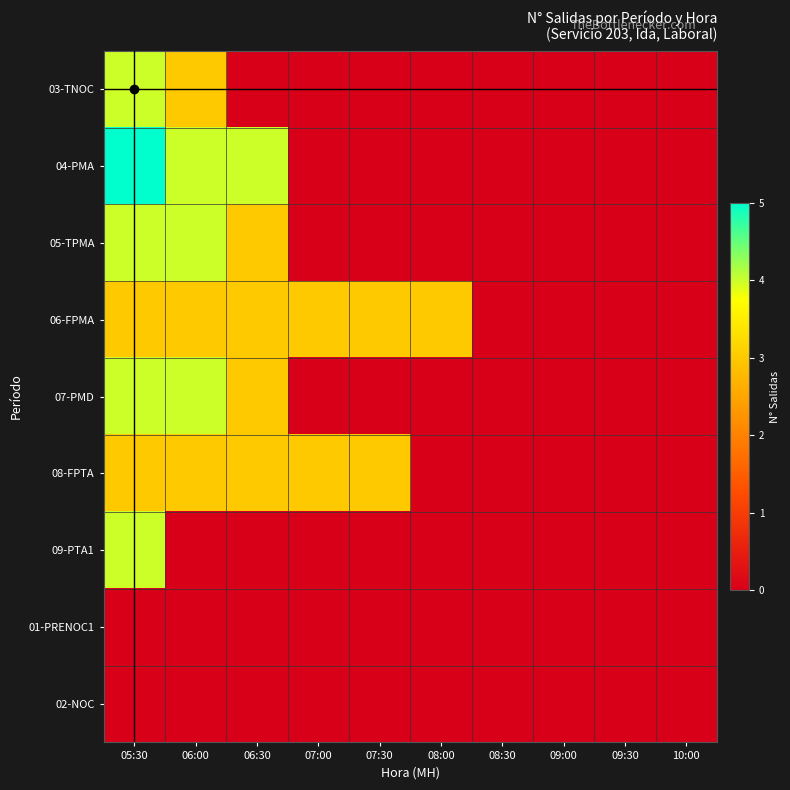

Which series has the widest spread of values?

04-PMA